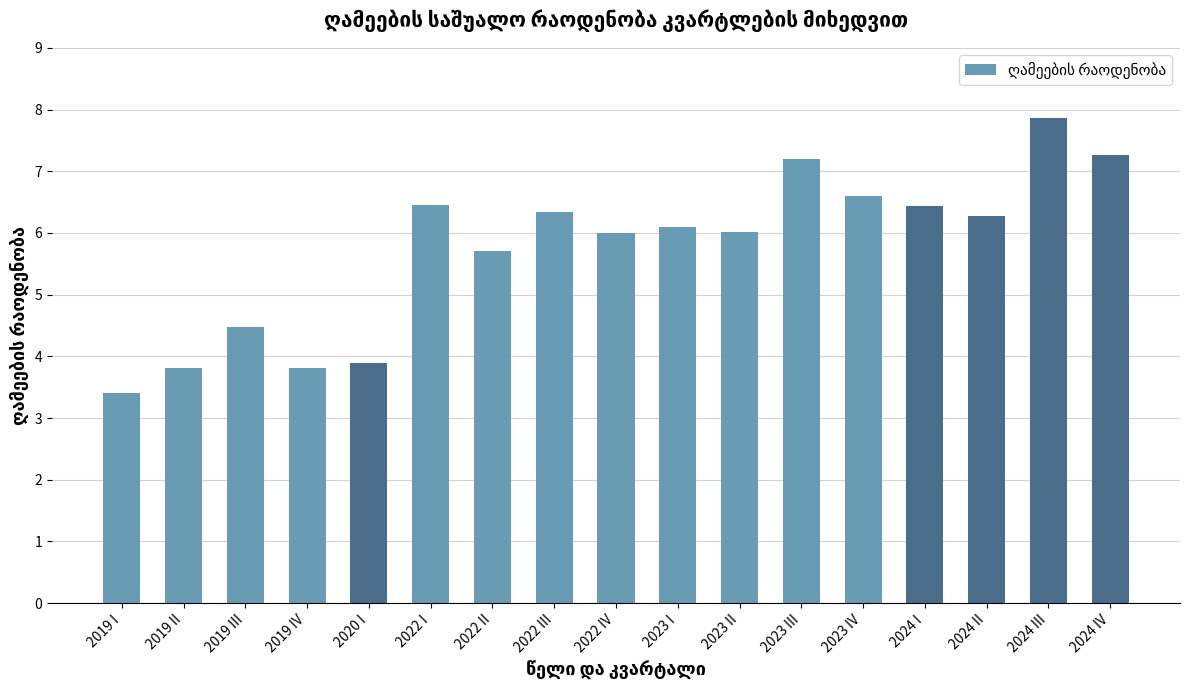

How many categories are shown in the chart?

17